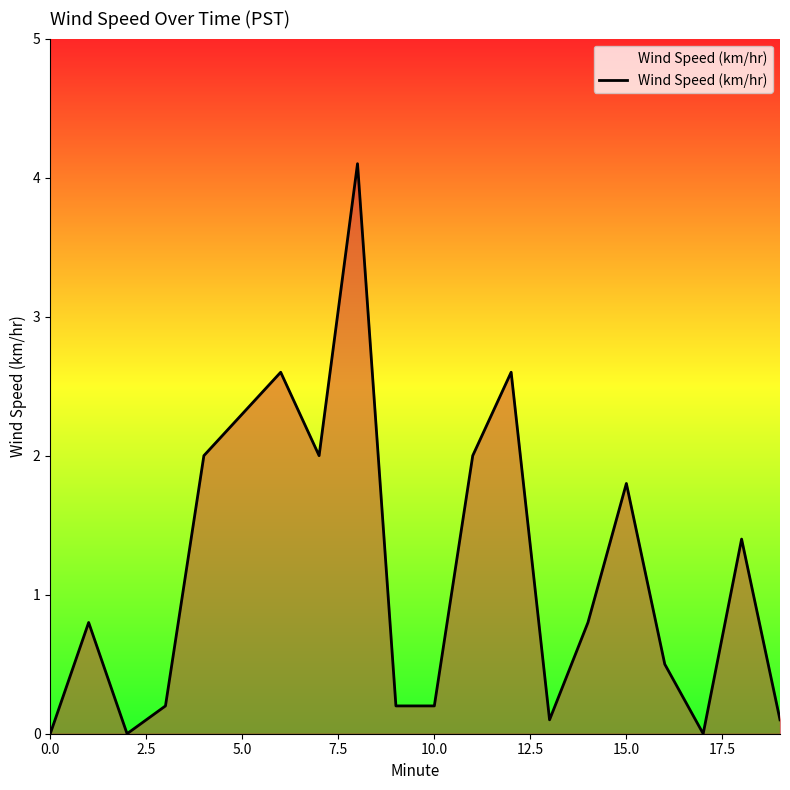

What is the maximum value shown in the chart?

4.1